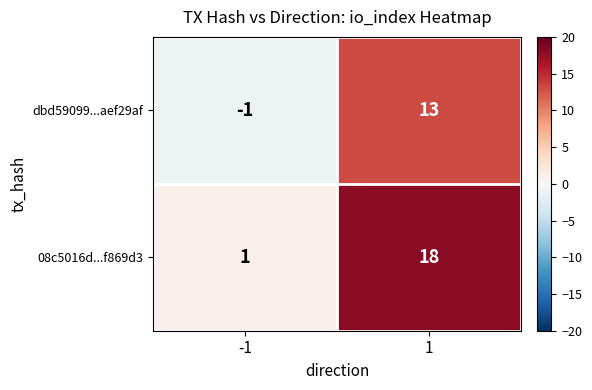

True or false: 08c5016d...f869d3 has a value of 1 at -1.

True